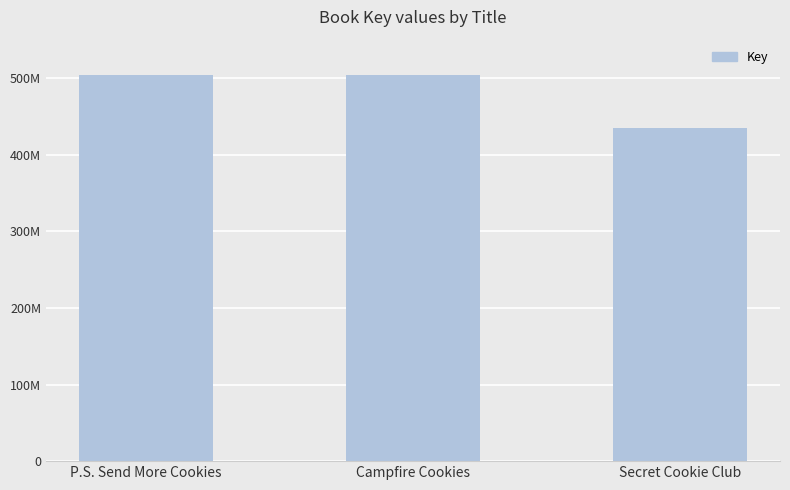

List the labels in order of value, smallest first.

Secret Cookie Club, Campfire Cookies, P.S. Send More Cookies